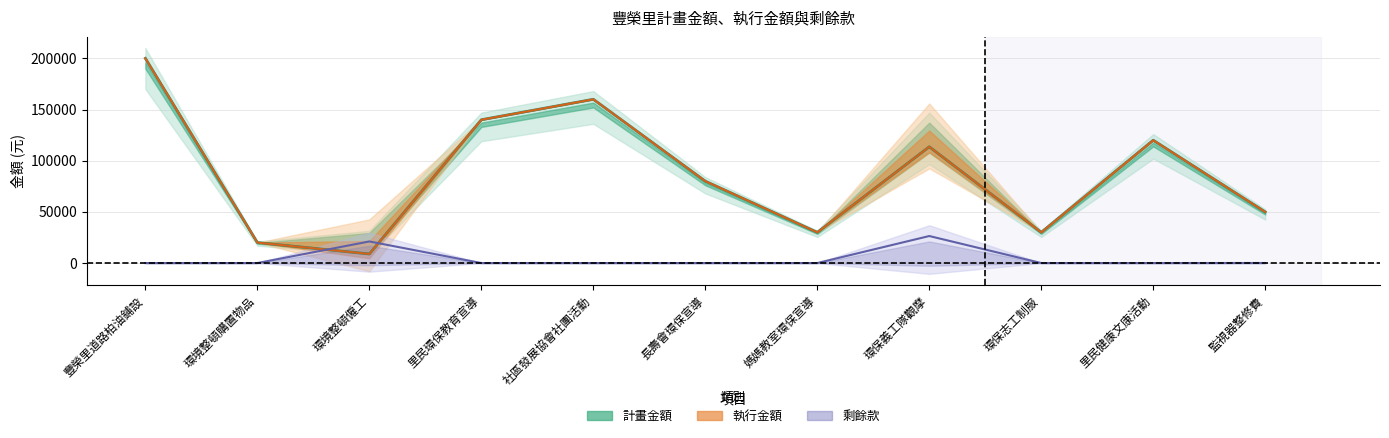

Which series changed the most between 媽媽教室環保宣導 and 監視器整修費?

計畫金額